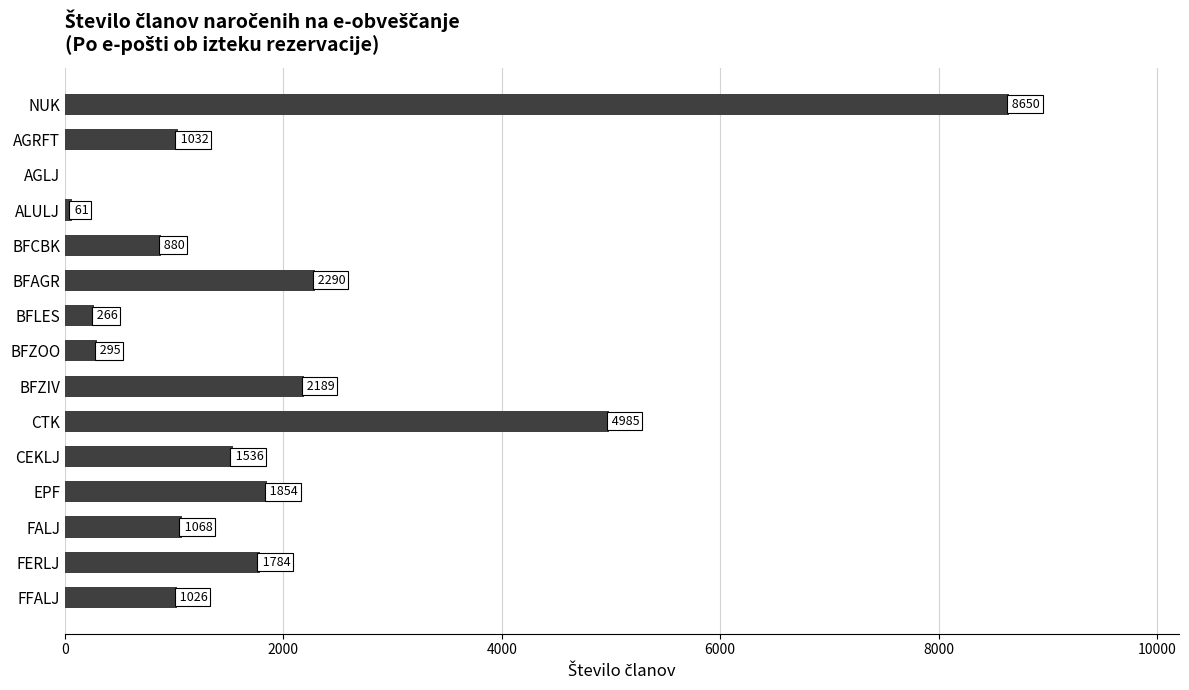

At which label is the value closest to 4325?

CTK